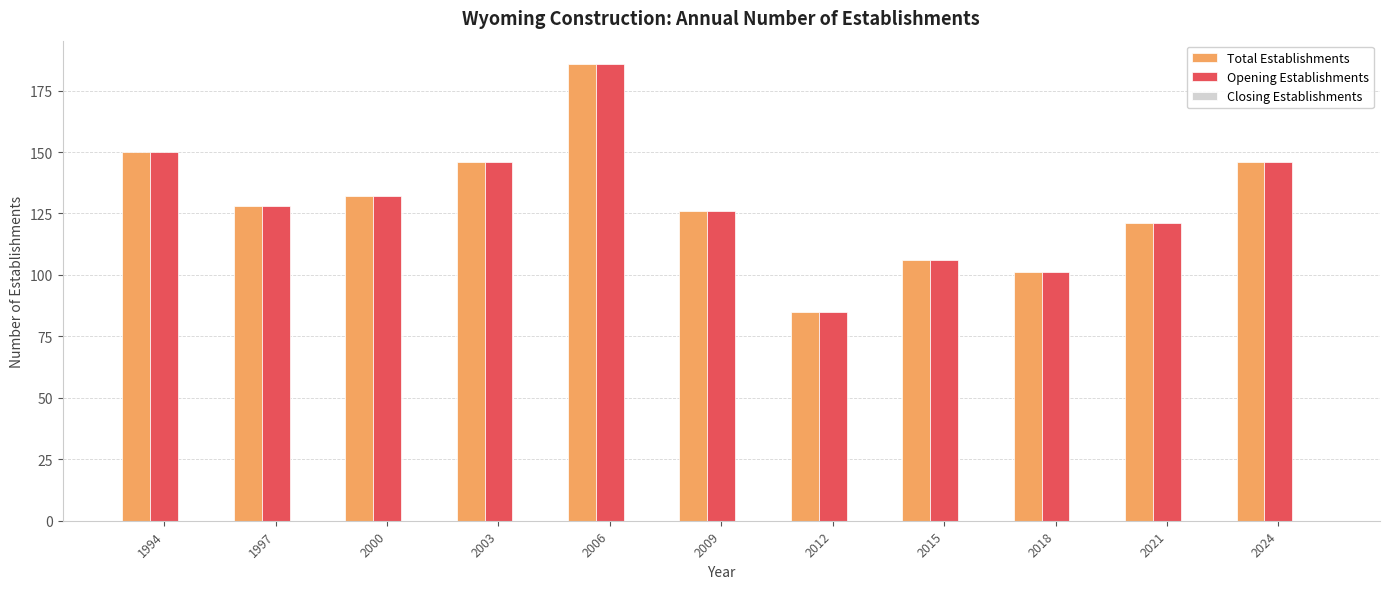

What is the total value across all series at 2009?

252